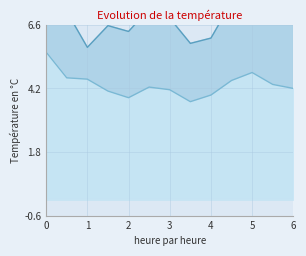

Between 1 and 2, which series saw the biggest shift?

P2